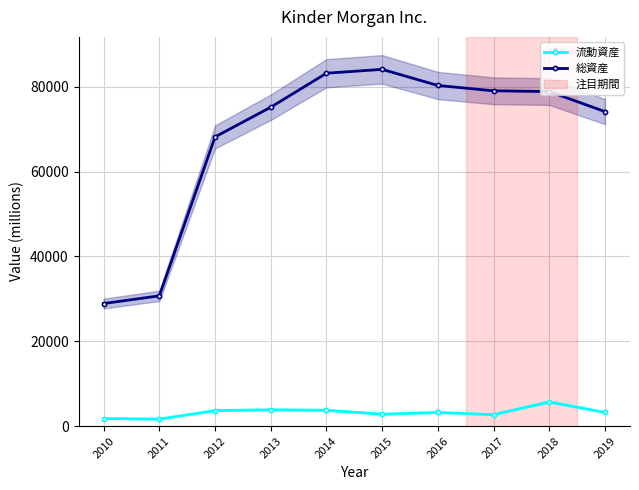

What is the total value across all series at 2016?

83534